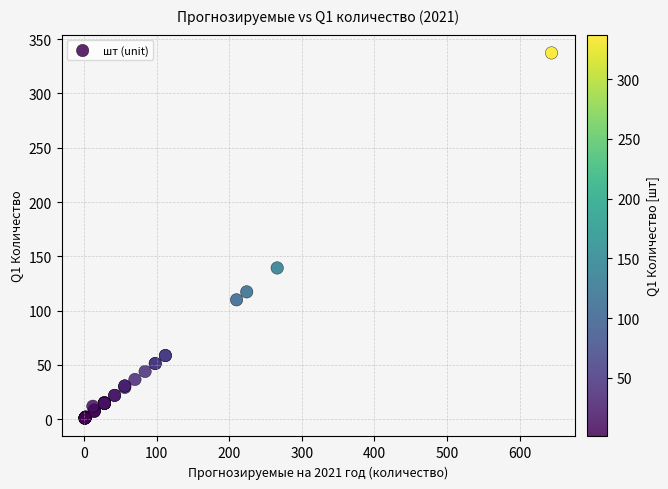

What Y value in the scatter plot is closest to 169?

139.3